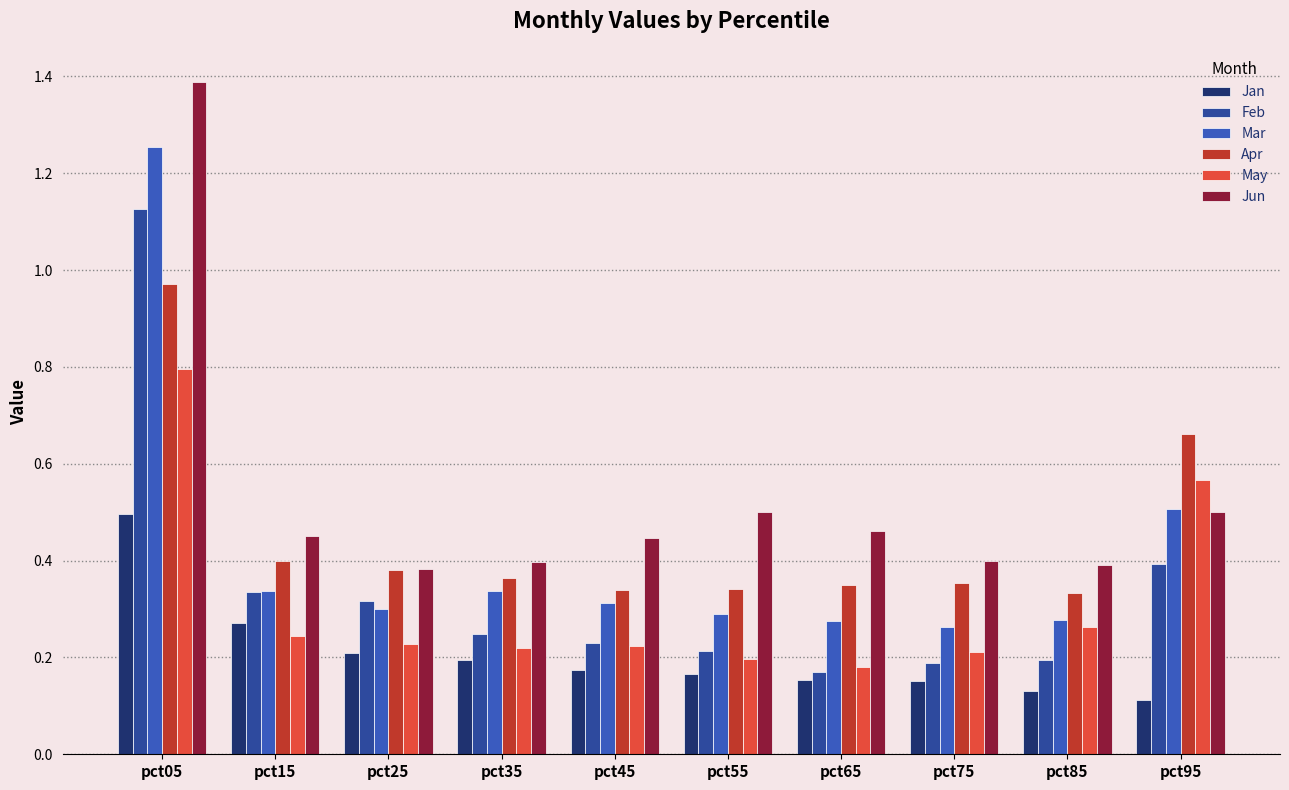

Rank the series at pct05 from lowest to highest value.

Jan, May, Apr, Feb, Mar, Jun